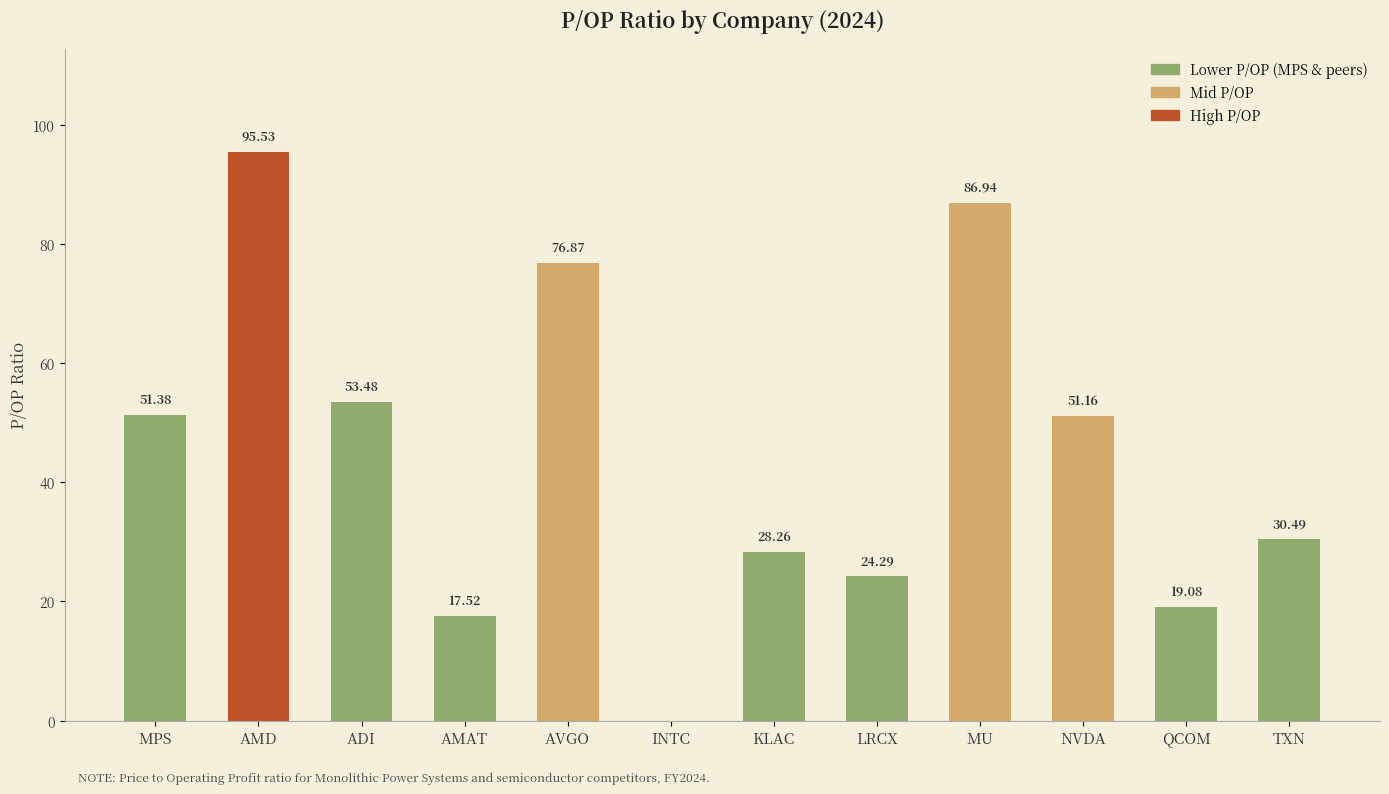

Are the bars horizontal?

No